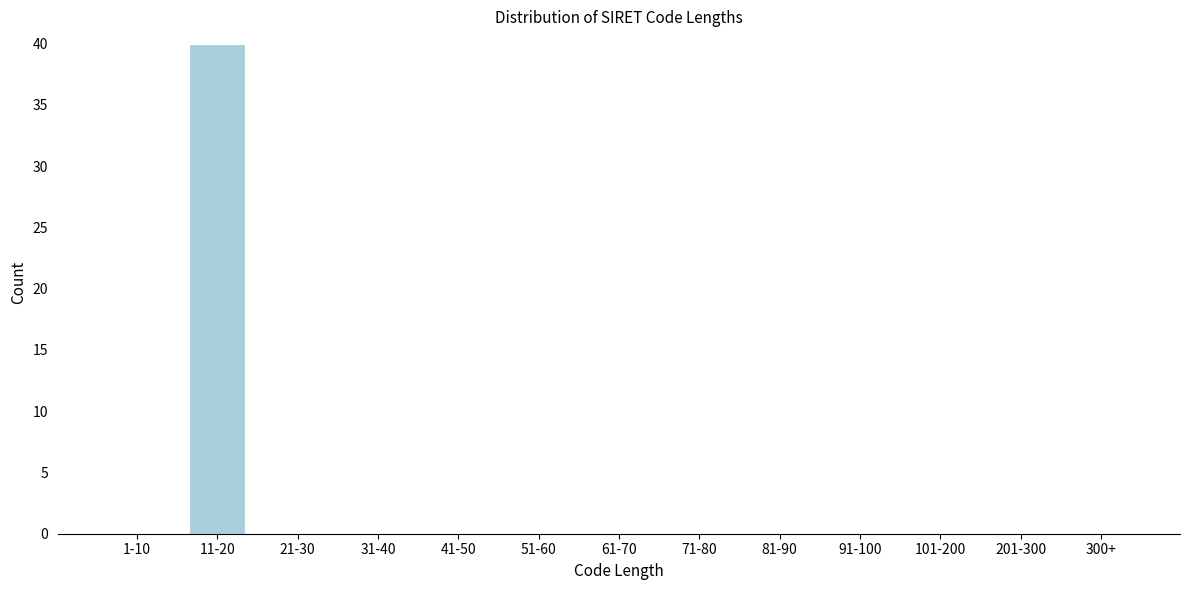

Reading left to right, what are all the values shown in this chart?

1-10=0	11-20=40	21-30=0	31-40=0	41-50=0	51-60=0	61-70=0	71-80=0	81-90=0	91-100=0	101-200=0	201-300=0	300+=0